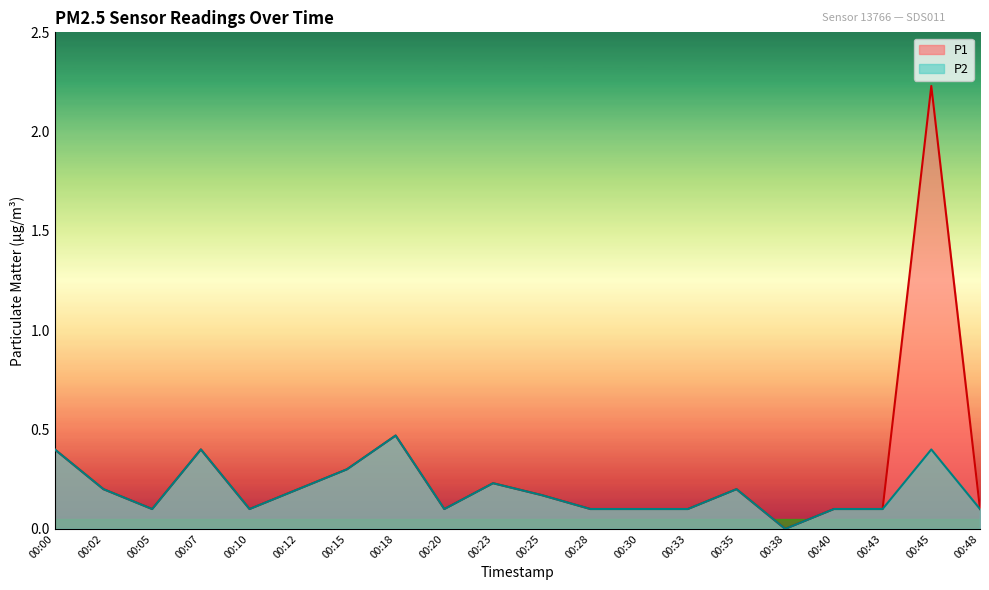

At how many categories does at least one series exceed 1?

1